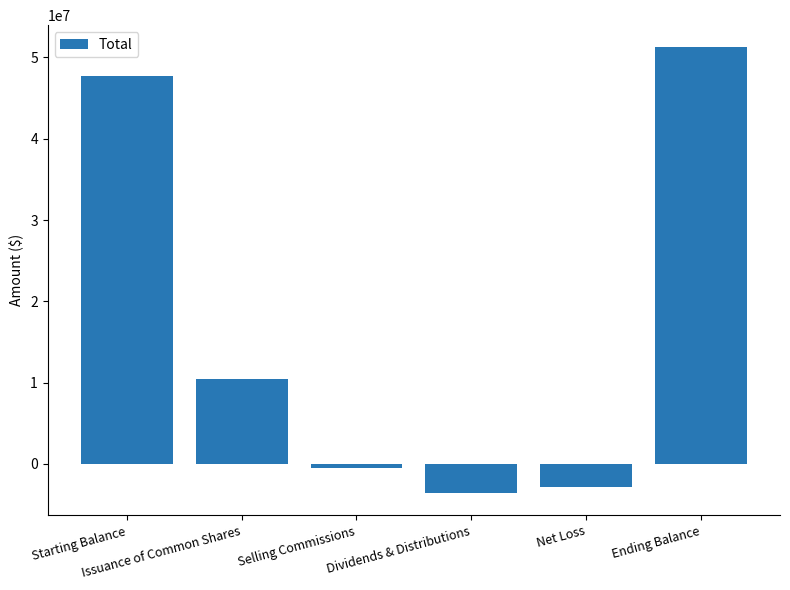

What is the label of the 6th bar from the left?

Ending Balance